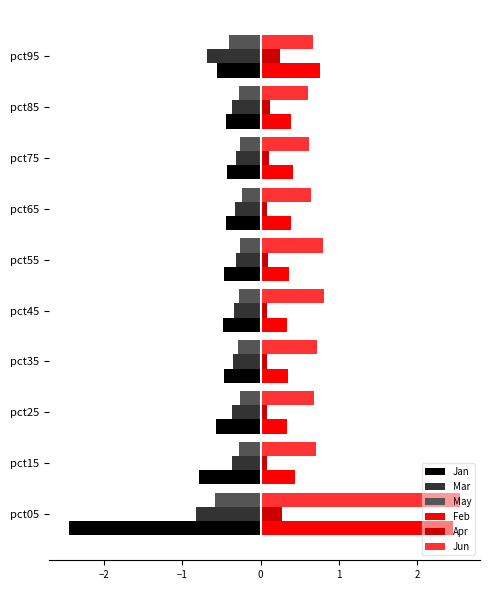

What is the sum of all Jan values?

-7.1